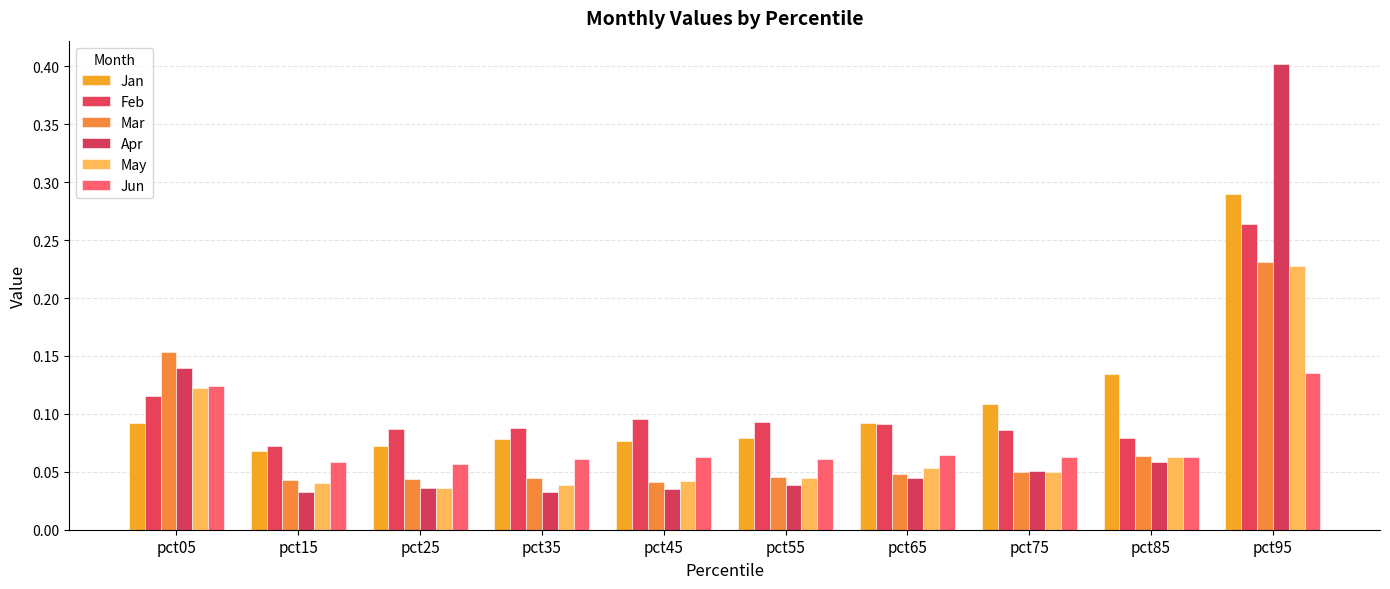

Is it true that May equals 0.0 at pct15?

False